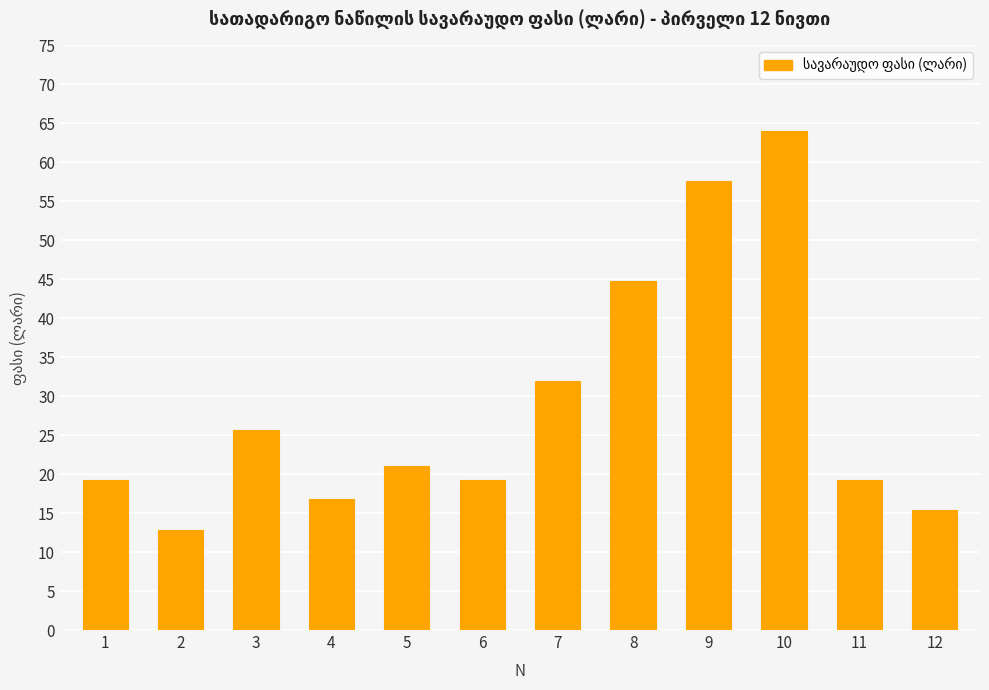

The value at 10 is 64.0. True or false?

True